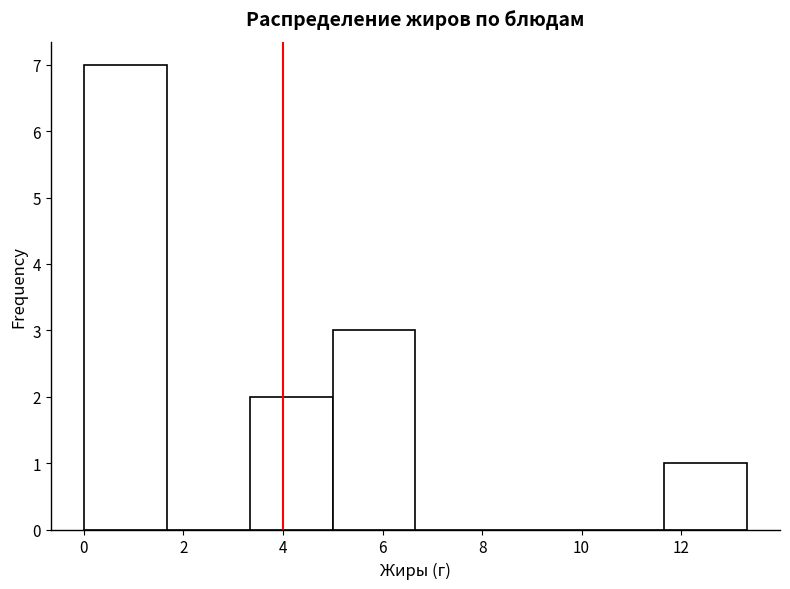

Reading left to right, transcribe this chart: for each bar, give the range it covers on the x-axis and its height. Neither the bar edges nor the heights are printed on the chart, so give them approximately, as read against the axes.

0.0 to 1.6: 7
1.6 to 3.4: 0
3.4 to 5.0: 2
5.0 to 6.6: 3
6.6 to 8.4: 0
8.4 to 10.0: 0
10.0 to 11.6: 0
11.6 to 13.4: 1